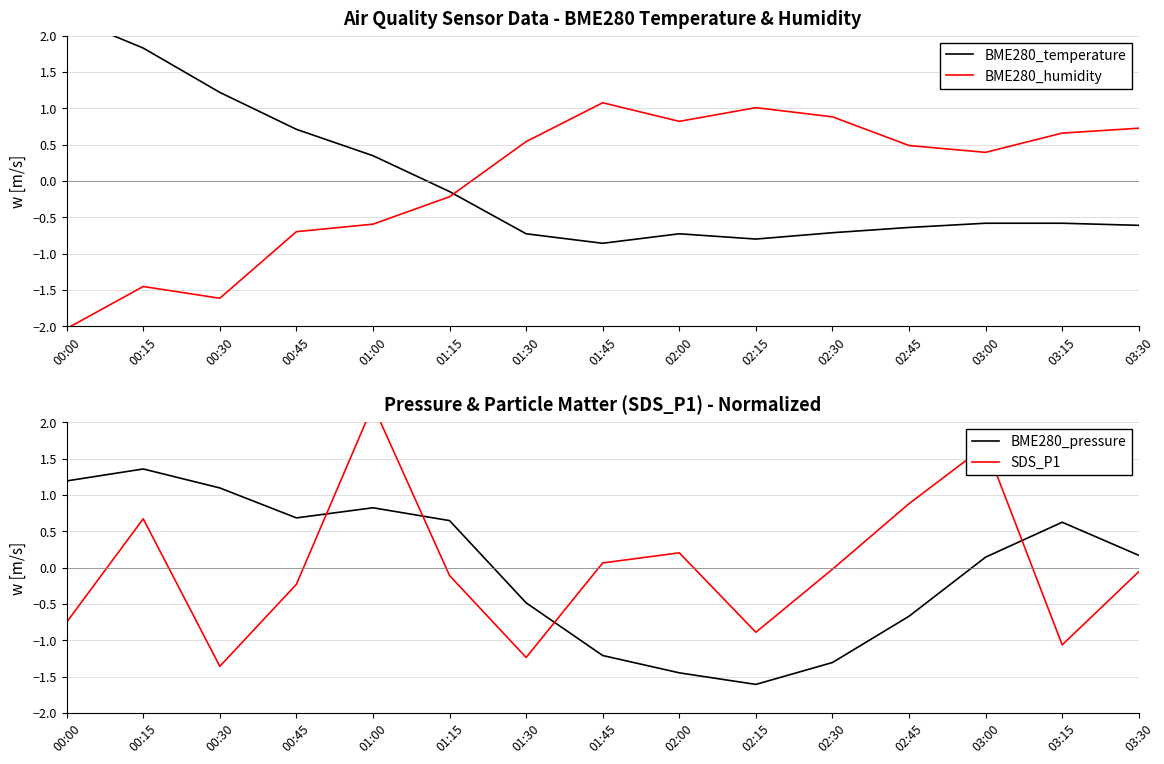

Reading left to right, list all the values displayed in this chart.

BME280_temperature: 2.3	1.8	1.2	0.7	0.3	-0.1	-0.7	-0.9	-0.7	-0.8	-0.7	-0.6	-0.6	-0.6	-0.6
BME280_humidity: -2.0	-1.5	-1.6	-0.7	-0.6	-0.2	0.5	1.1	0.8	1.0	0.9	0.5	0.4	0.7	0.7
BME280_pressure: 1.2	1.4	1.1	0.7	0.8	0.6	-0.5	-1.2	-1.4	-1.6	-1.3	-0.7	0.1	0.6	0.2
SDS_P1: -0.8	0.7	-1.4	-0.2	2.2	-0.1	-1.2	0.1	0.2	-0.9	-0.0	0.9	1.7	-1.1	-0.1